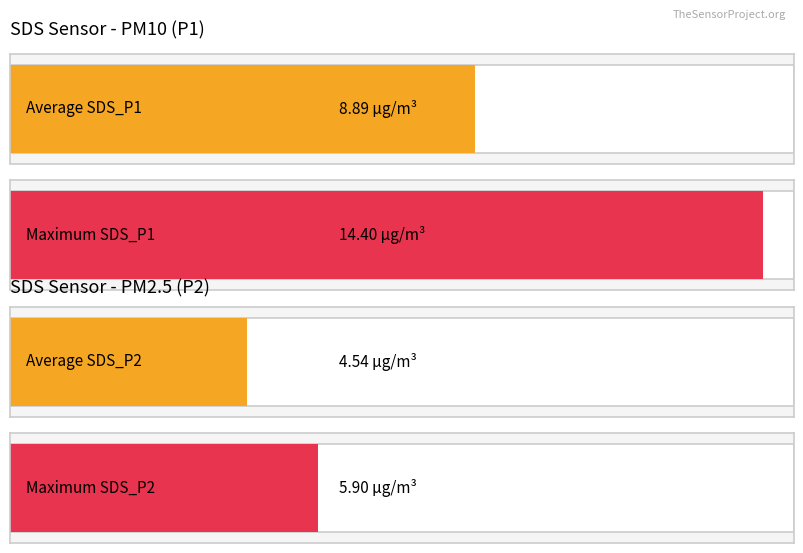

The SDS_P2 series shows 7.5 at 00:52. True or false?

False